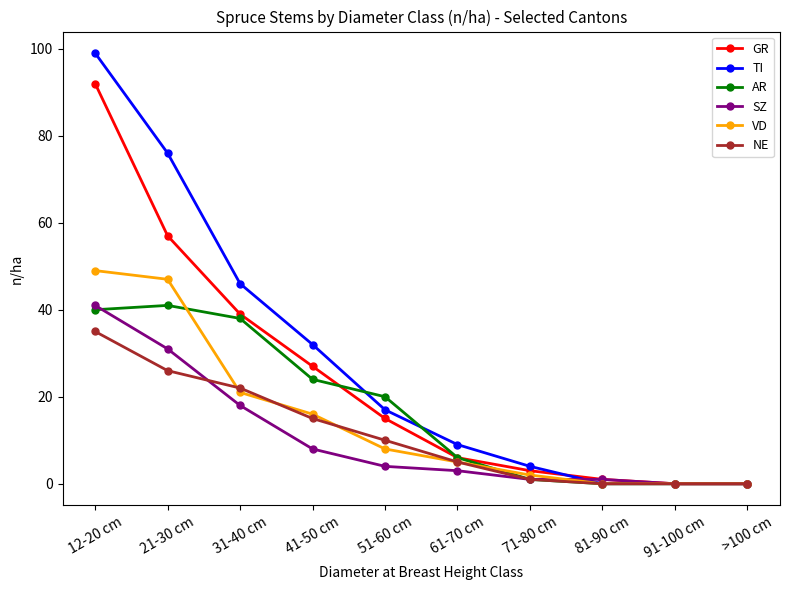

What is the greatest value displayed?

99